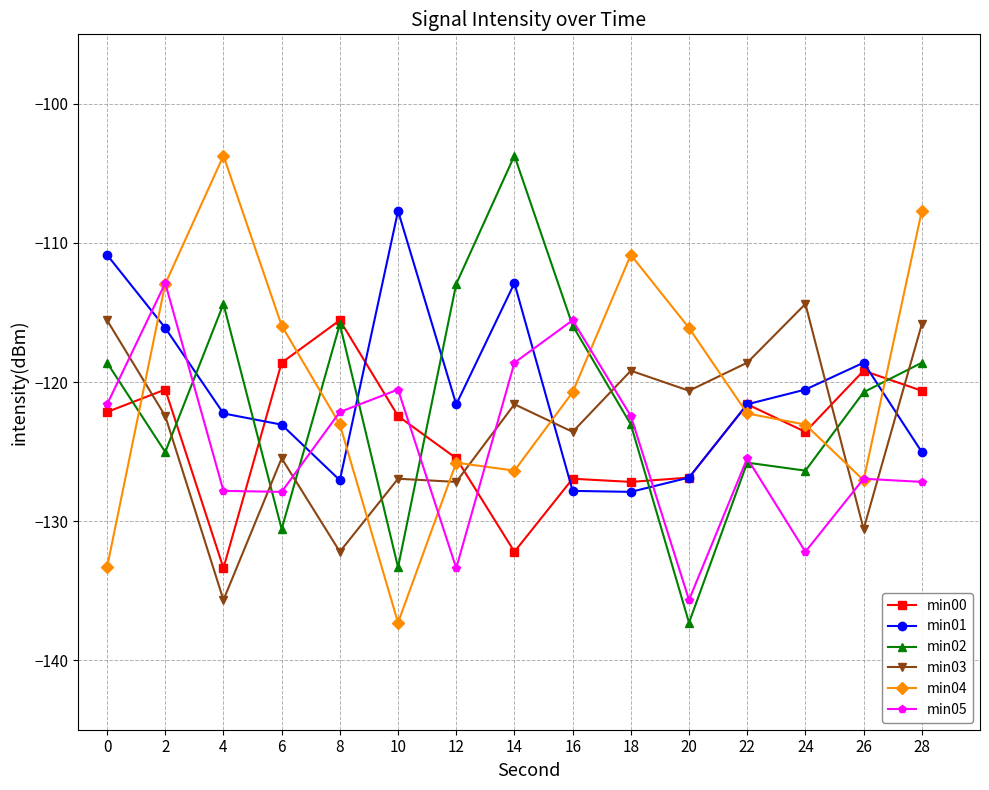

What is the difference between the second highest and minimum values in the min03 series?

20.1